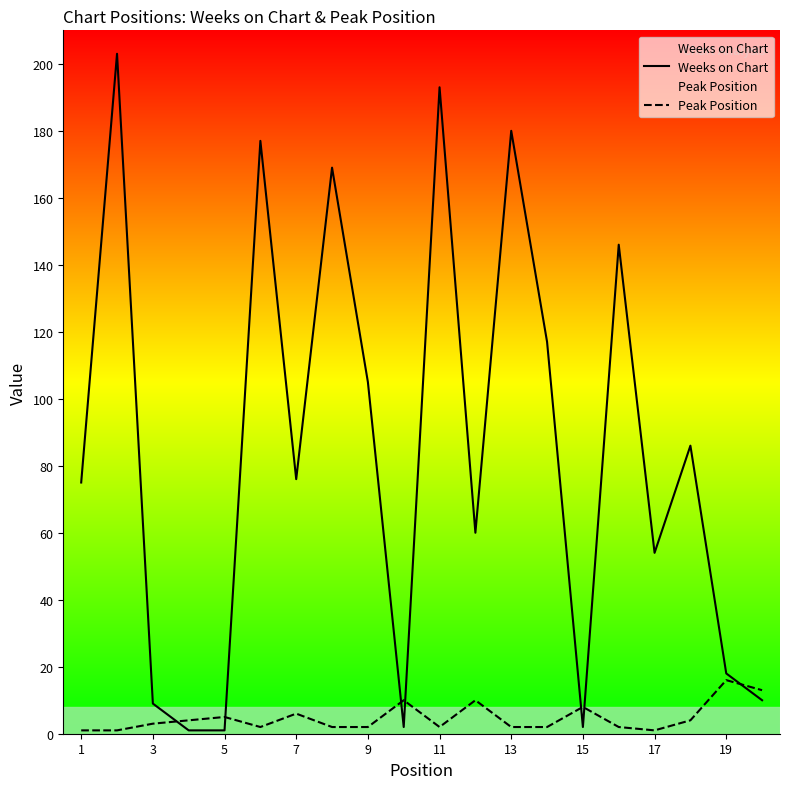

What is the average value of the Peak Position series?

5